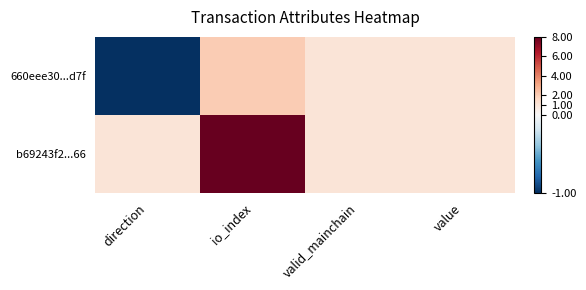

Reading left to right, list all the values displayed in this chart.

660eee30...d7f: direction=-1	io_index=2	valid_mainchain=1	value=1
b69243f2...66: direction=1	io_index=8	valid_mainchain=1	value=1